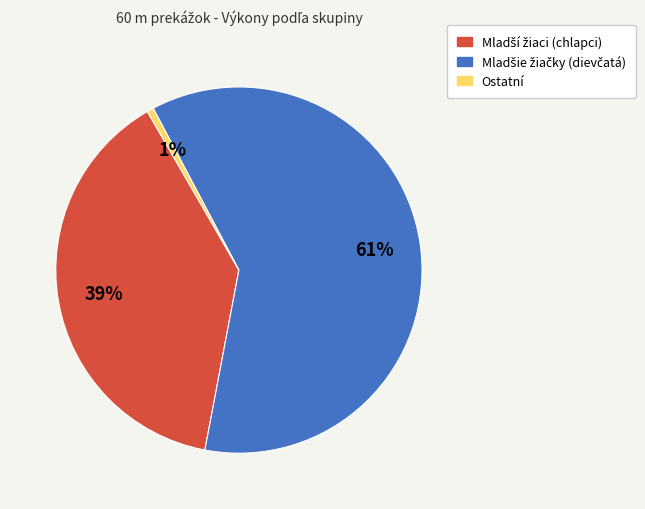

Does any single category account for the majority?

Yes